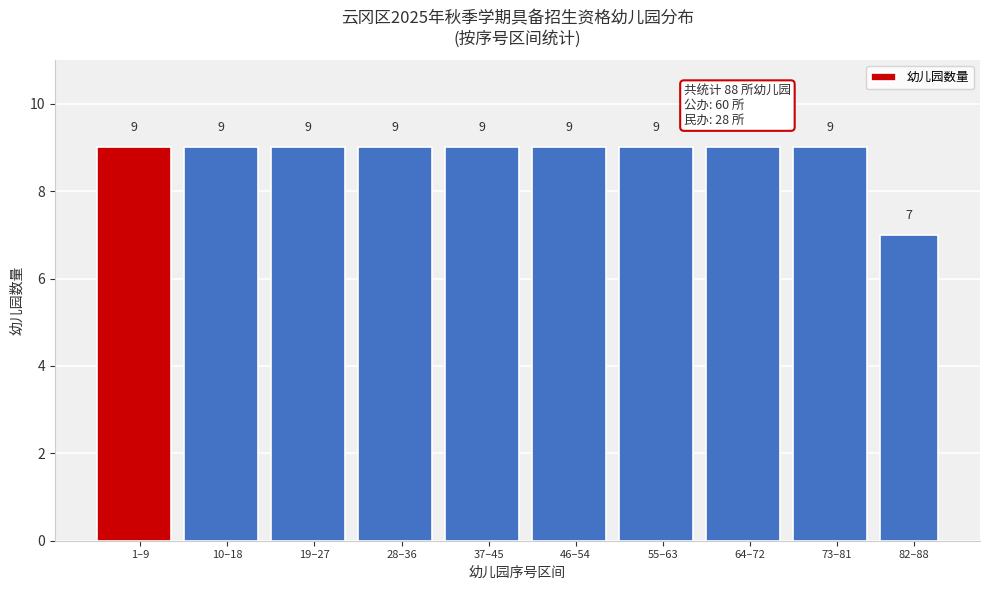

Reading left to right, transcribe all the data shown in this chart.

9	9	9	9	9	9	9	9	9	7